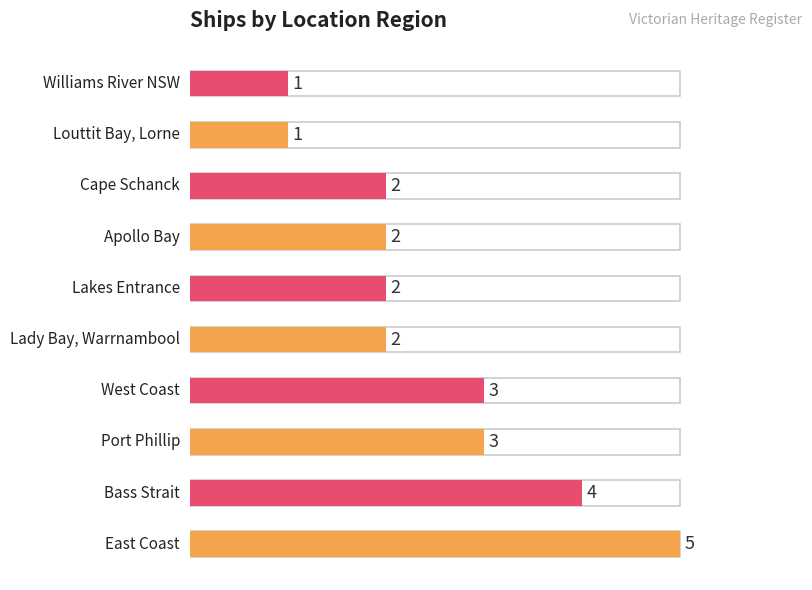

What is the ratio of the value at Lakes Entrance to the value at West Coast?

0.7